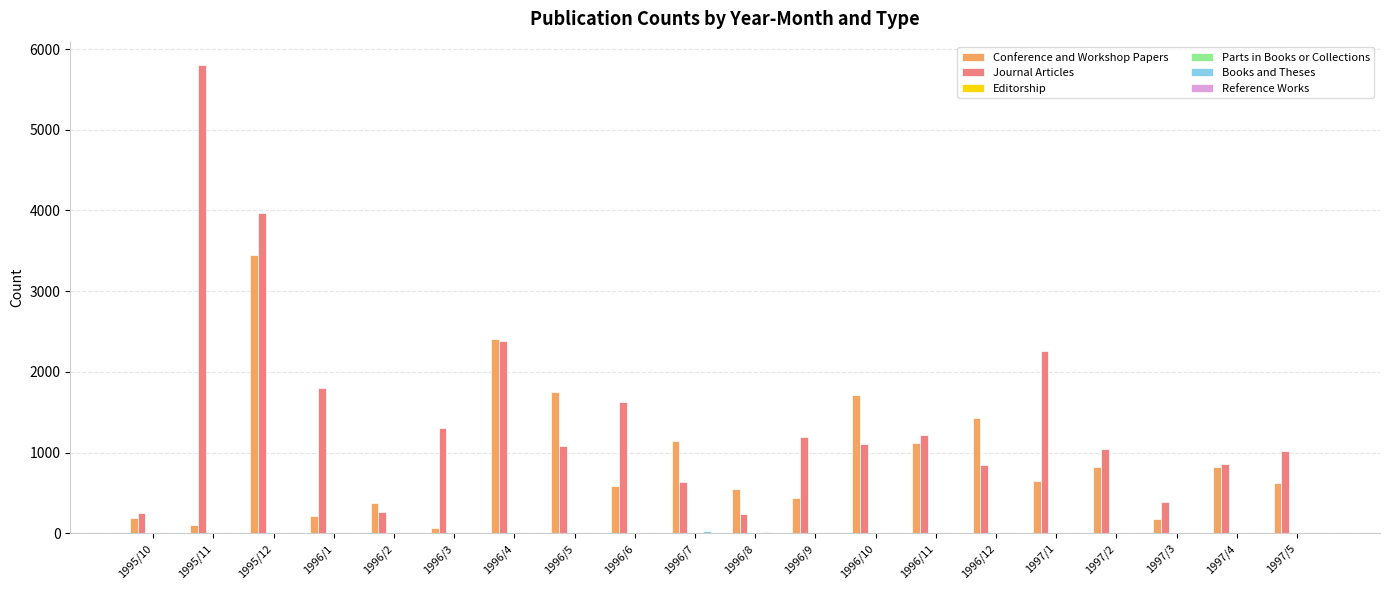

How many data points does each series have?

20